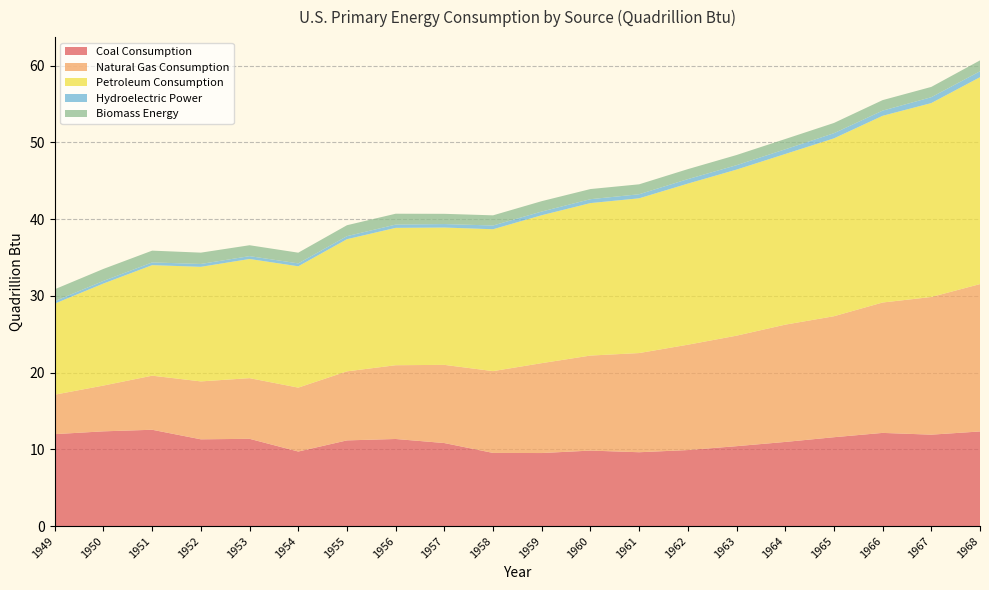

Reading left to right, transcribe all the data shown in this chart.

Coal Consumption: 12.0	12.3	12.6	11.3	11.4	9.7	11.2	11.3	10.8	9.5	9.5	9.8	9.6	9.9	10.4	11.0	11.6	12.1	11.9	12.3
Natural Gas Consumption: 5.1	6.0	7.0	7.5	7.9	8.3	9.0	9.6	10.2	10.7	11.7	12.4	12.9	13.7	14.4	15.3	15.8	17.0	17.9	19.2
Petroleum Consumption: 11.9	13.3	14.4	14.9	15.5	15.8	17.2	17.9	17.9	18.5	19.3	19.9	20.2	21.0	21.6	22.2	23.2	24.3	25.3	27.0
Hydroelectric Power: 0.3	0.3	0.4	0.4	0.4	0.4	0.4	0.4	0.5	0.5	0.5	0.5	0.5	0.6	0.6	0.6	0.7	0.7	0.8	0.8
Biomass Energy: 1.5	1.6	1.5	1.5	1.4	1.4	1.4	1.4	1.3	1.3	1.4	1.3	1.3	1.3	1.3	1.3	1.3	1.4	1.3	1.4